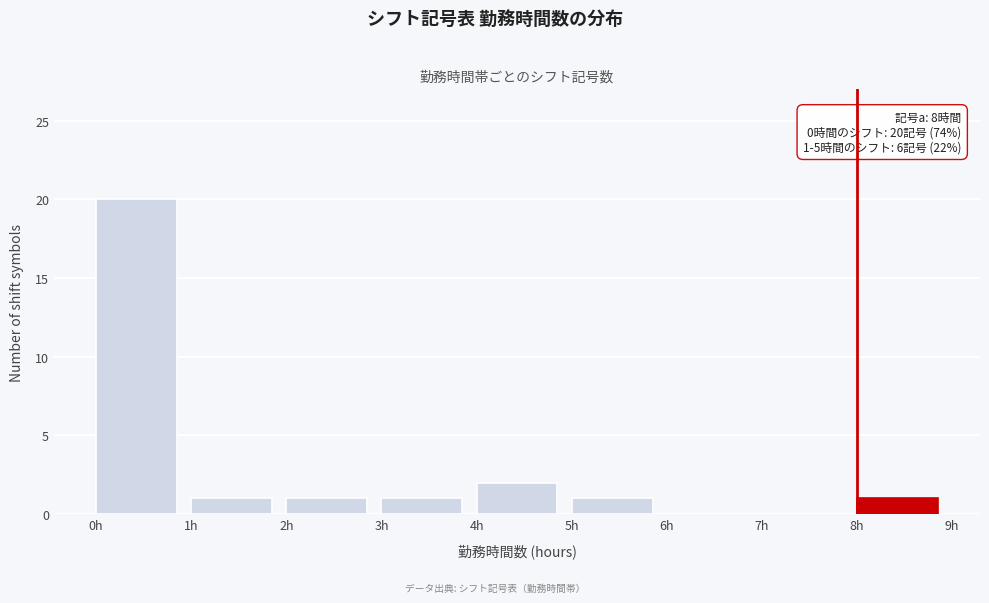

Which range on the x-axis has the tallest bar?

0 to 1